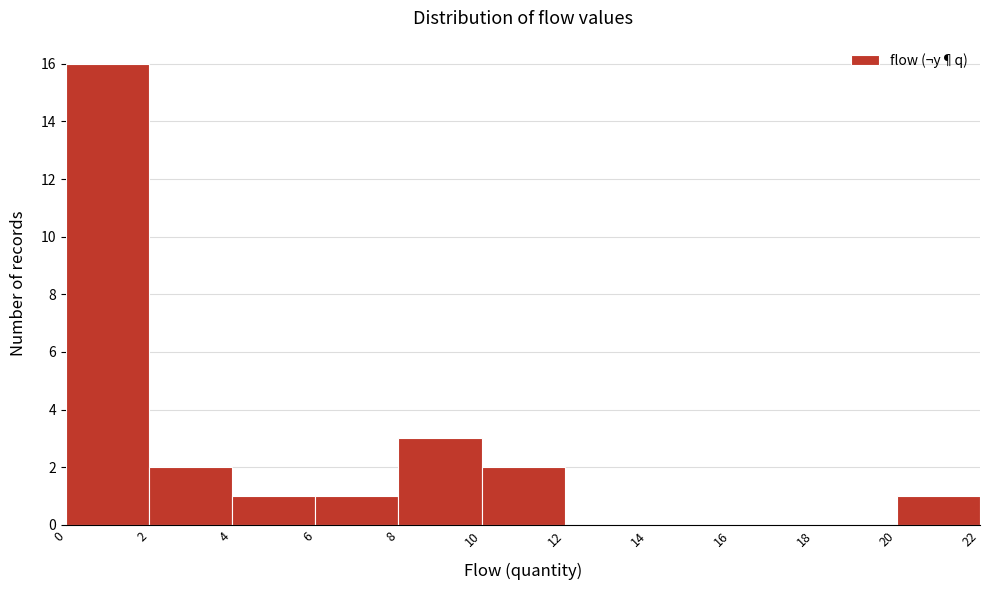

Reading left to right, list every bar in this chart as the range it spans on the x-axis followed by its height. The values are not printed on the chart, so give them approximately, as read against the axis.

0 to 2: 16
2 to 4: 2
4 to 6: 1
6 to 8: 1
8 to 10: 3
10 to 12: 2
12 to 14: 0
14 to 16: 0
16 to 18: 0
18 to 20: 0
20 to 22: 1